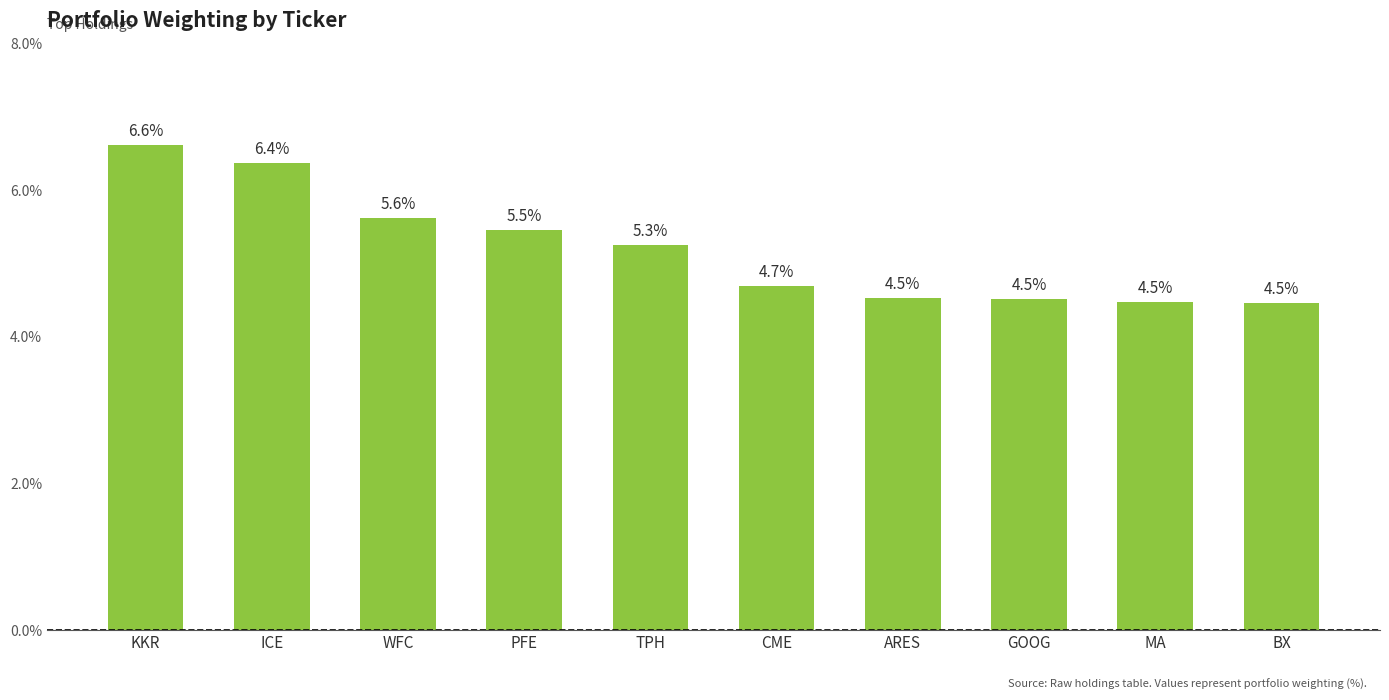

What is the sum of the values at ICE and CME?

11.1